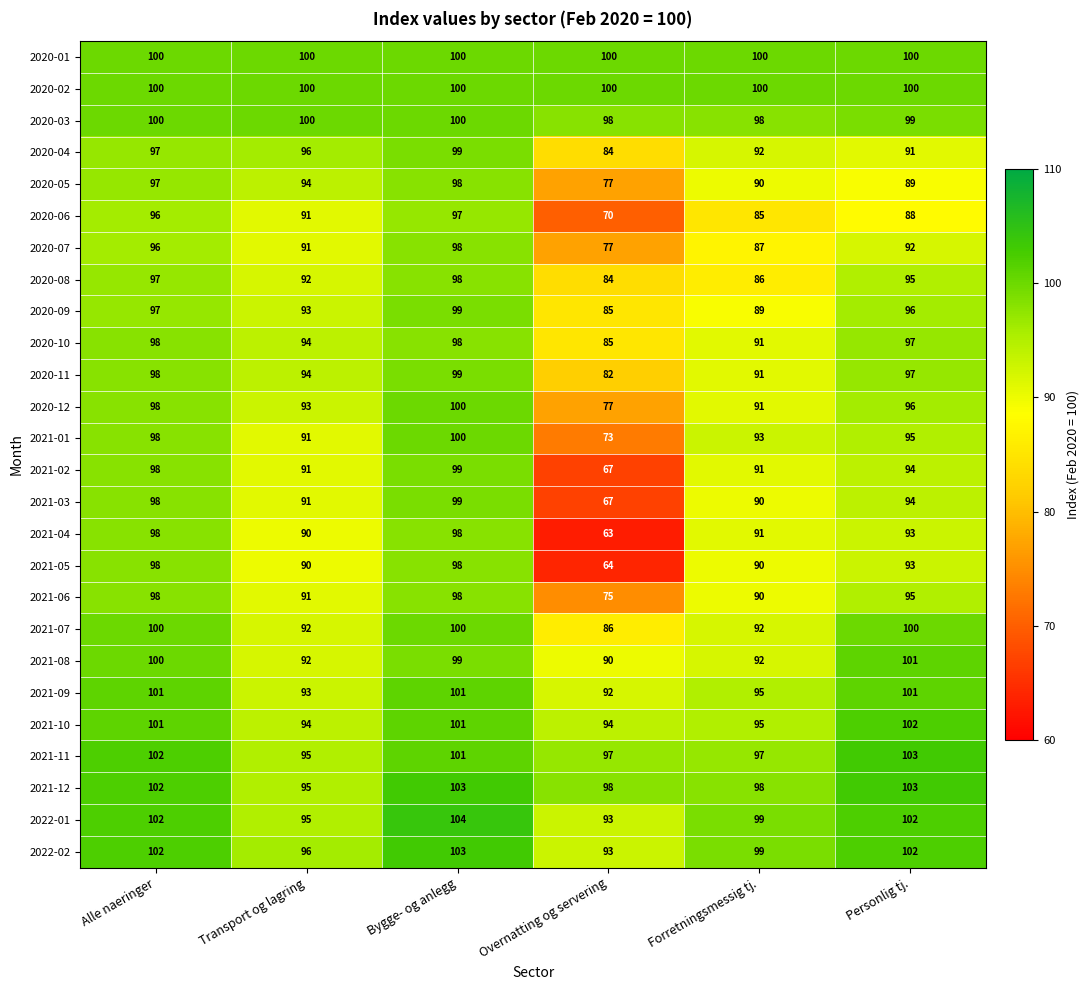

What is the greatest value displayed?

104